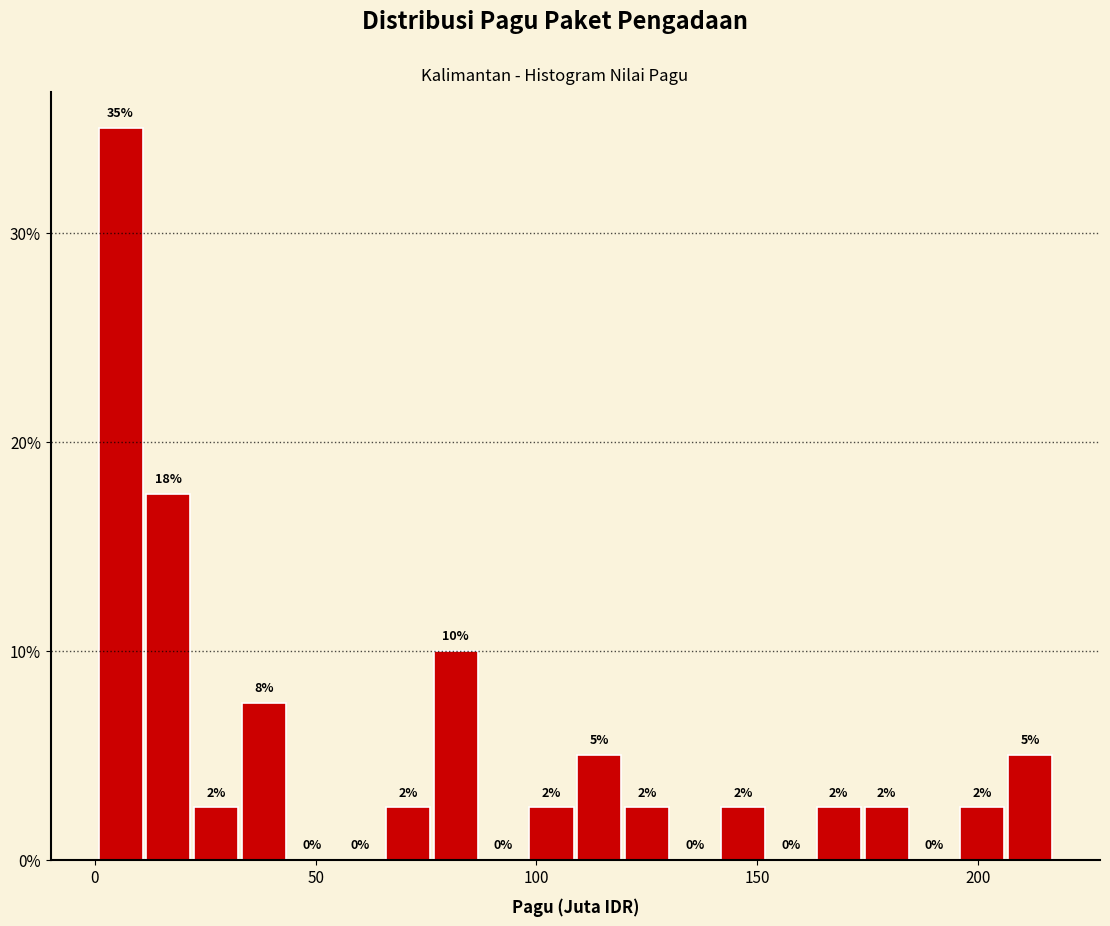

Read against the x-axis, roughly where is the centre of the tallest bar?

5